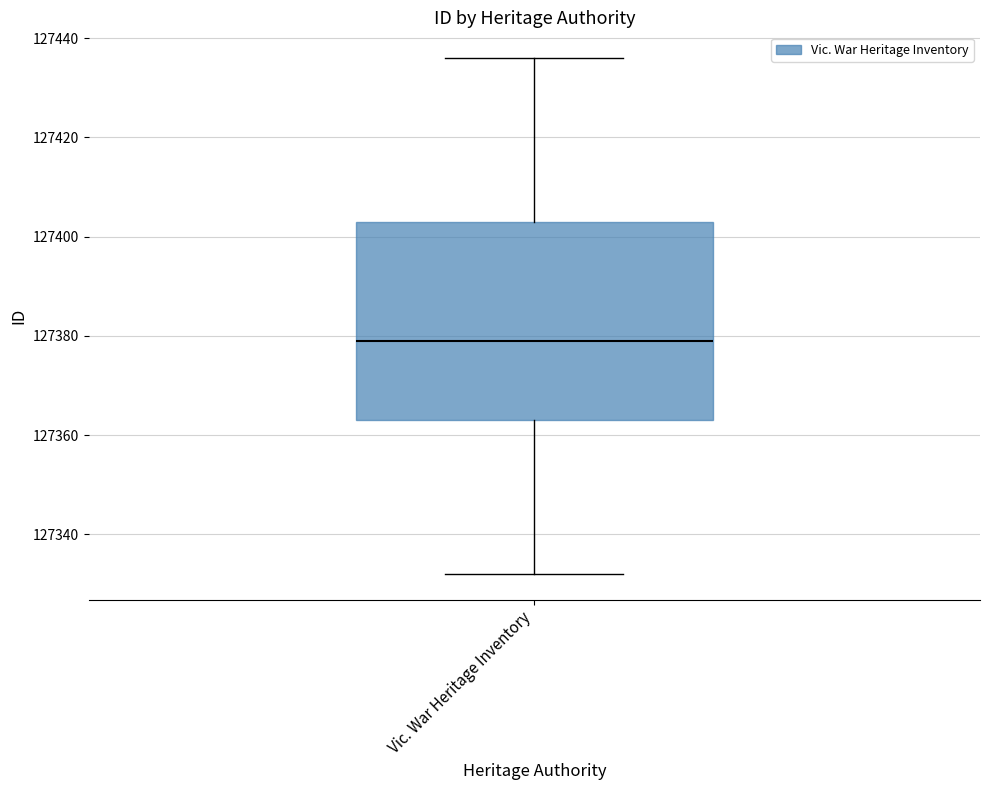

Read this box plot against the y-axis: the position of the median line, the range covered by the box, and the ends of both whiskers. The values are not printed on the chart, so give them approximately, as read against the axis.

median 127380, box 127364 to 127404, whiskers 127332 to 127436